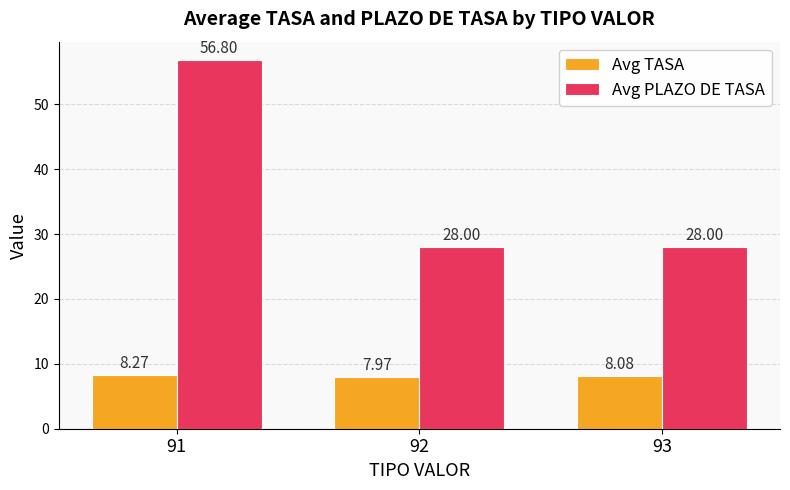

The value of Avg TASA at 92 is 8.0. True or false?

True